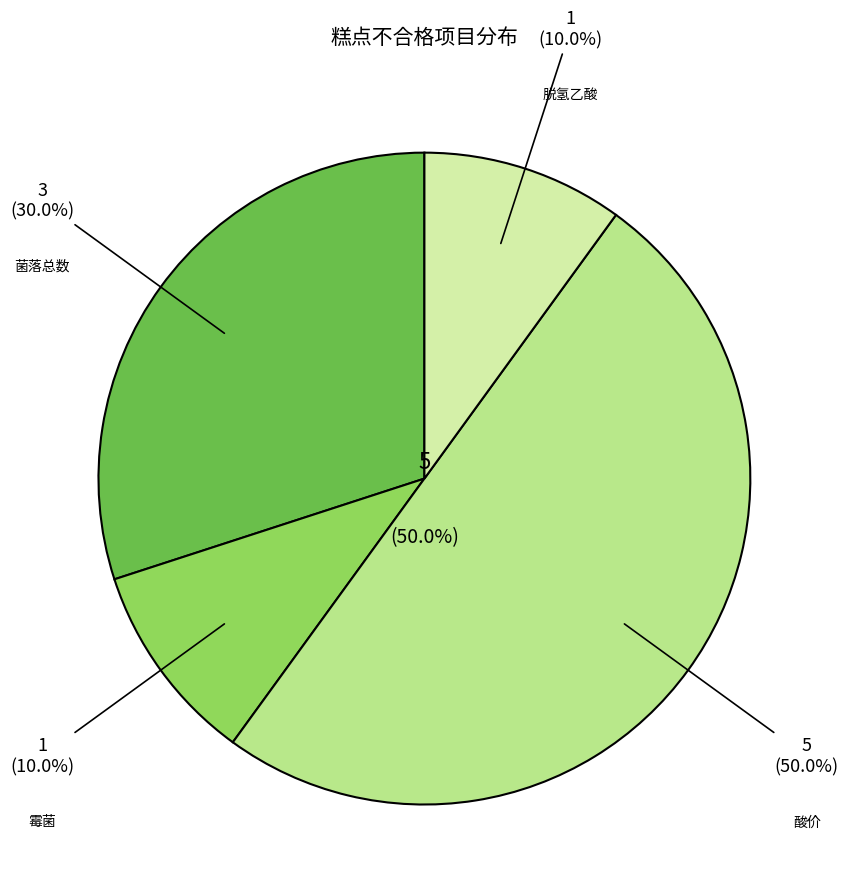

Which category has the smallest portion of the pie?

霉菌